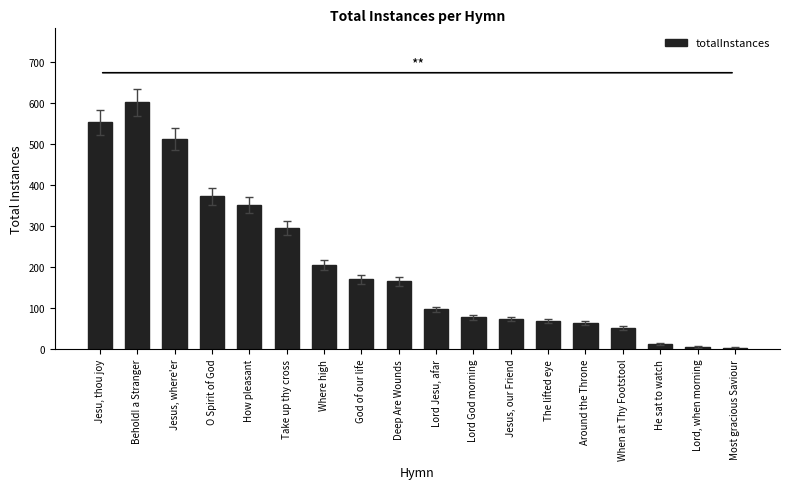

Rank the categories by value from highest to lowest.

Behold! a Stranger, Jesu, thou joy, Jesus, where'er, O Spirit of God, How pleasant, Take up thy cross, Where high, God of our life, Deep Are Wounds, Lord Jesu, afar, Lord God morning, Jesus, our Friend, The lifted eye, Around the Throne, When at Thy Footstool, He sat to watch, Lord, when morning, Most gracious Saviour